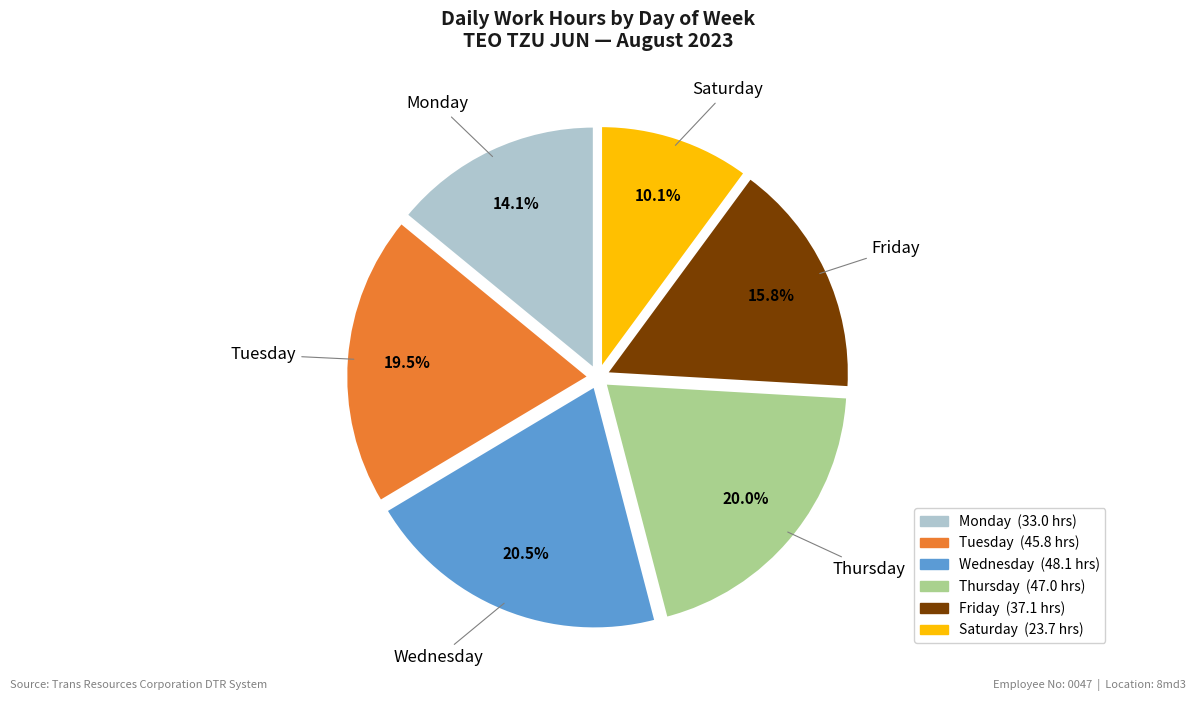

Does any single category account for the majority?

No